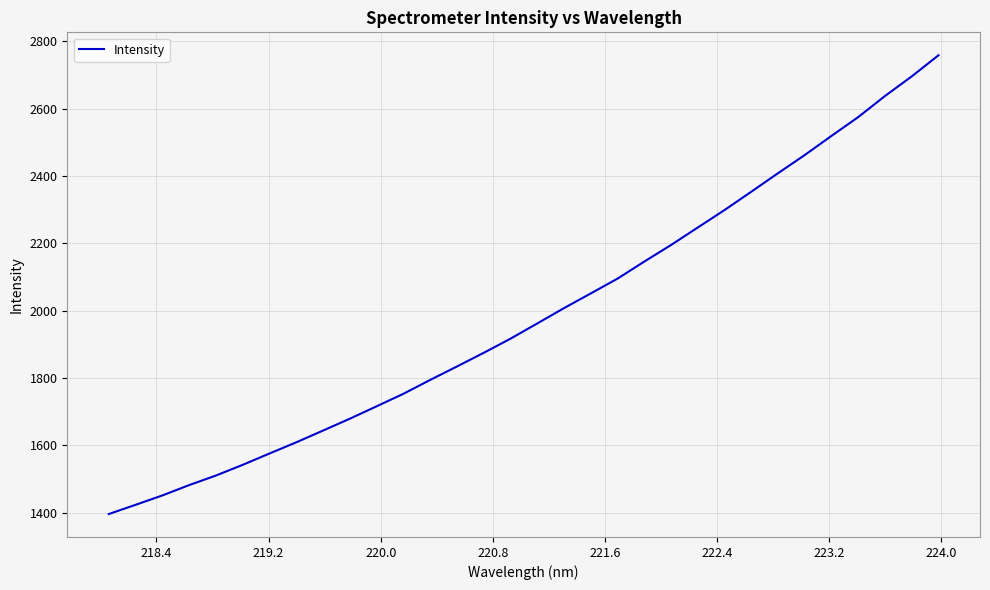

What is the minimum value shown in the chart?

1396.0